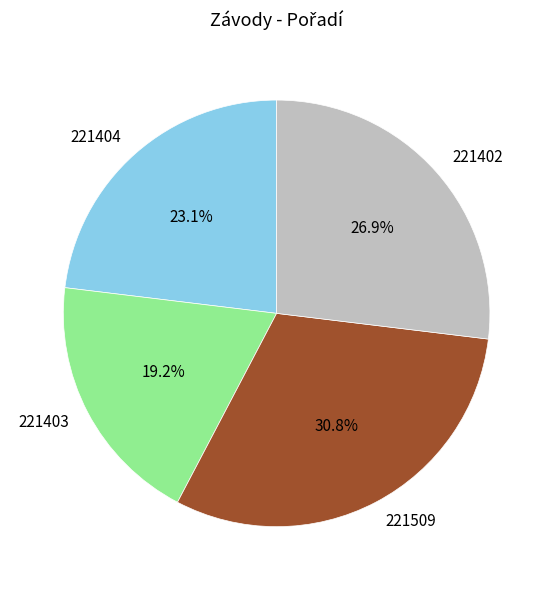

To the nearest percent, what percentage of the pie is 221403?

19%